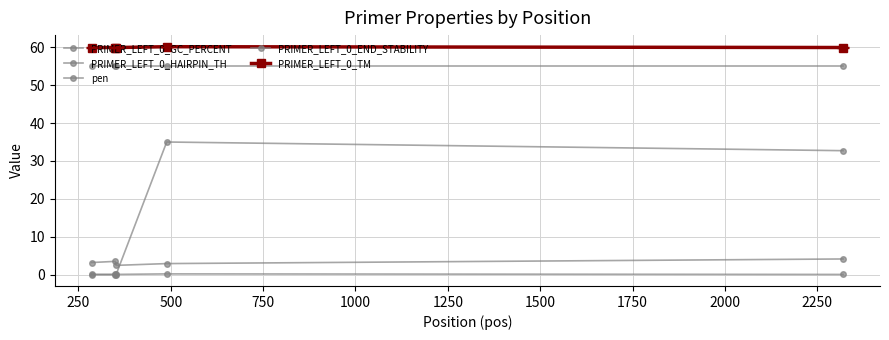

Count the number of categories in the chart.

5